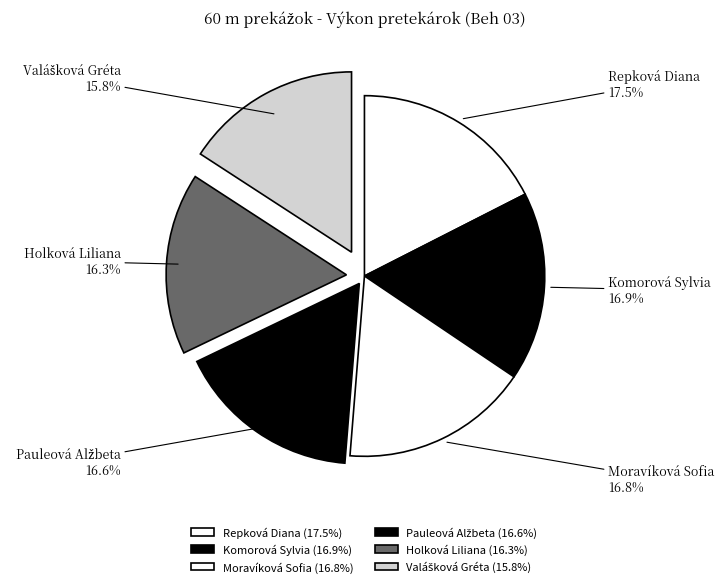

Is there any slice that represents more than half of the pie?

No